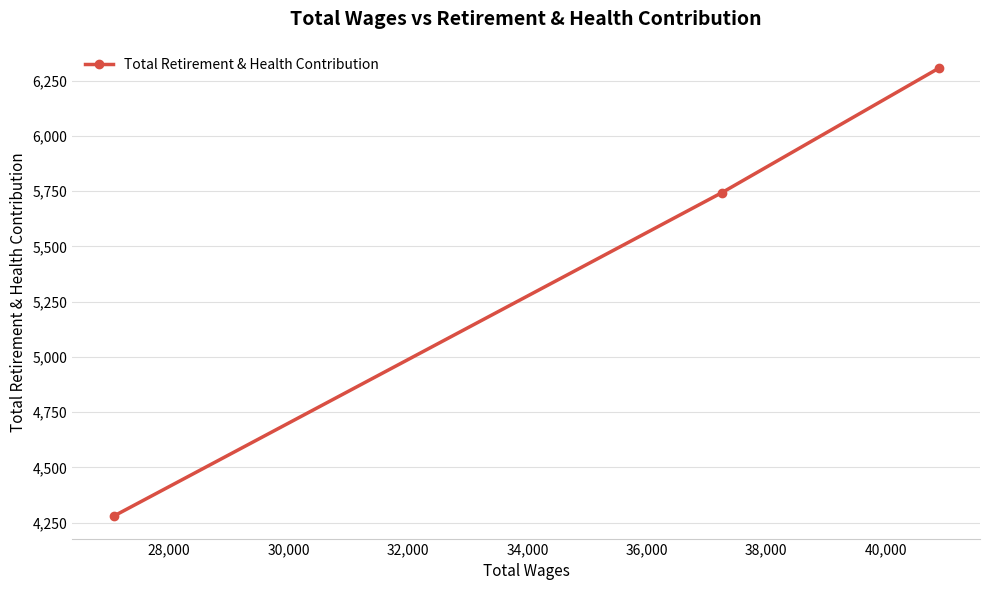

What is the maximum value shown in the chart?

6307